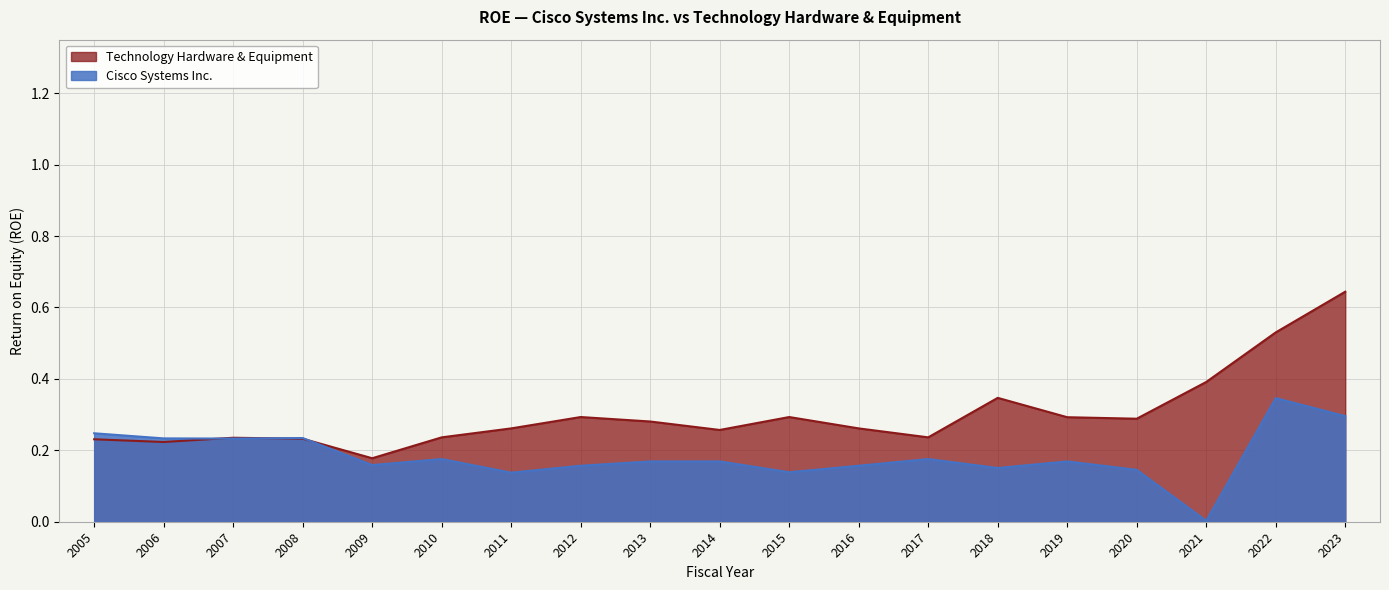

How many lines are shown in the chart?

2